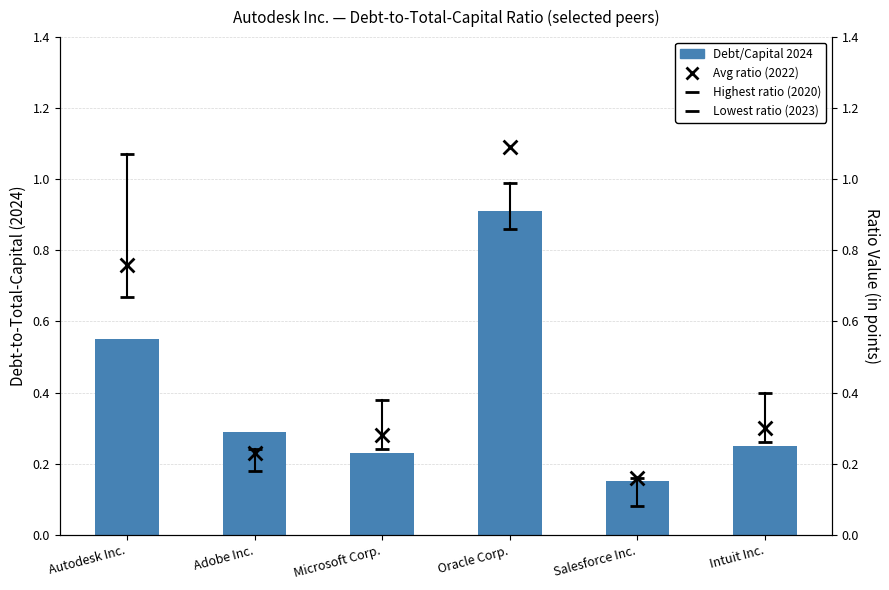

Which series reaches the minimum Y coordinate?

Debt/Capital 2024